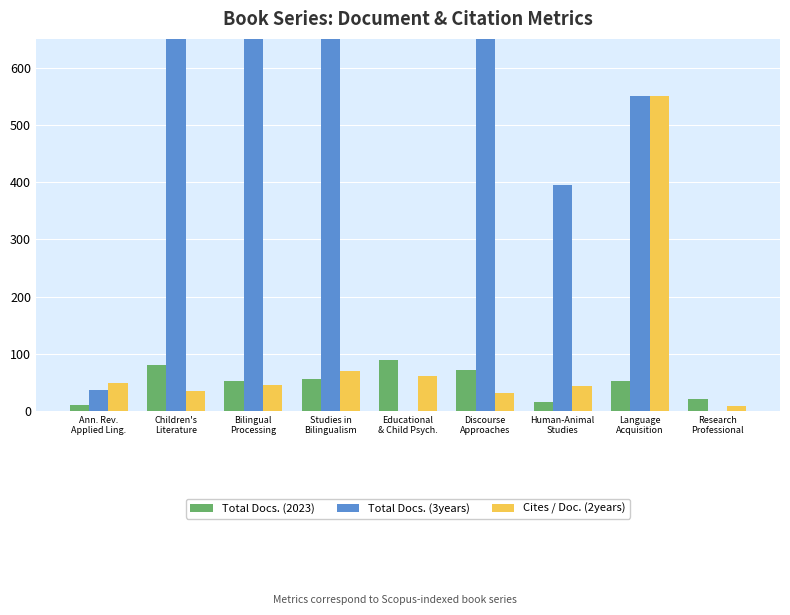

Reading left to right, list all the values displayed in this chart.

Total Docs. (2023): 11	81	52	56	89	71	16	53	21
Total Docs. (3years): 37	2893	2107	2127	0	1938	394	550	0
Cites / Doc. (2years): 49	35	45	70	62	31	43	550	9